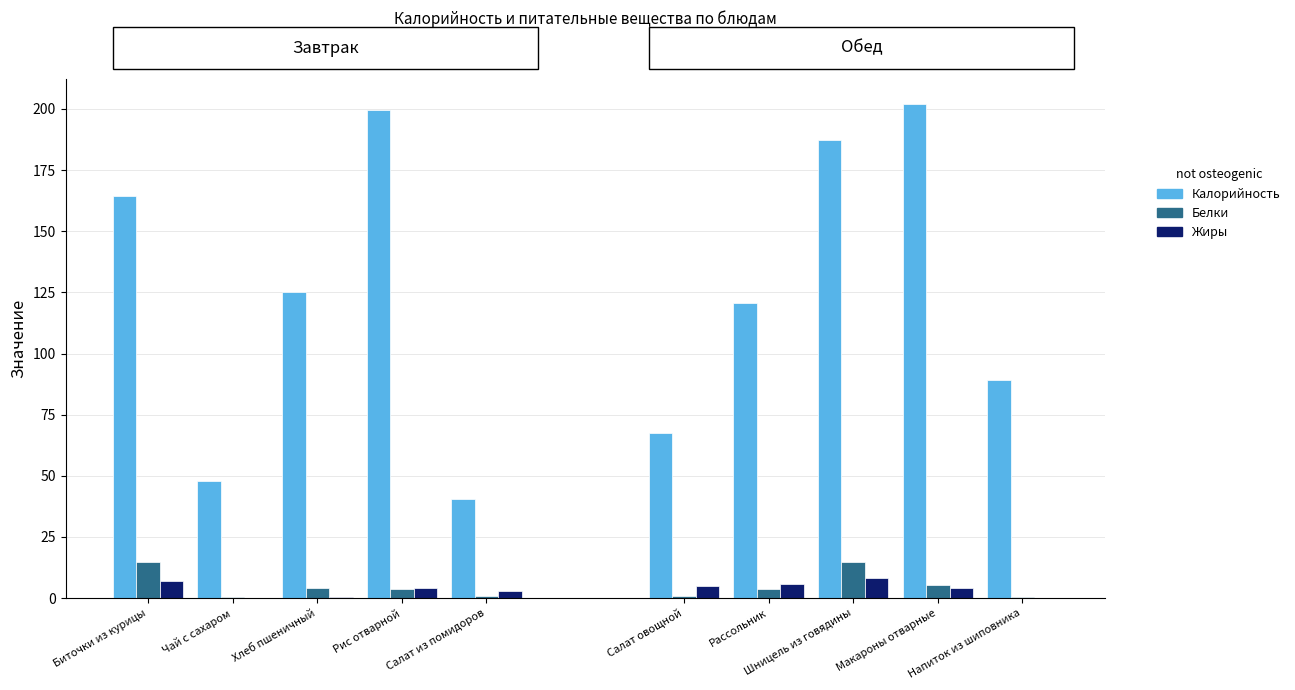

At how many categories does at least one series exceed 60?

8